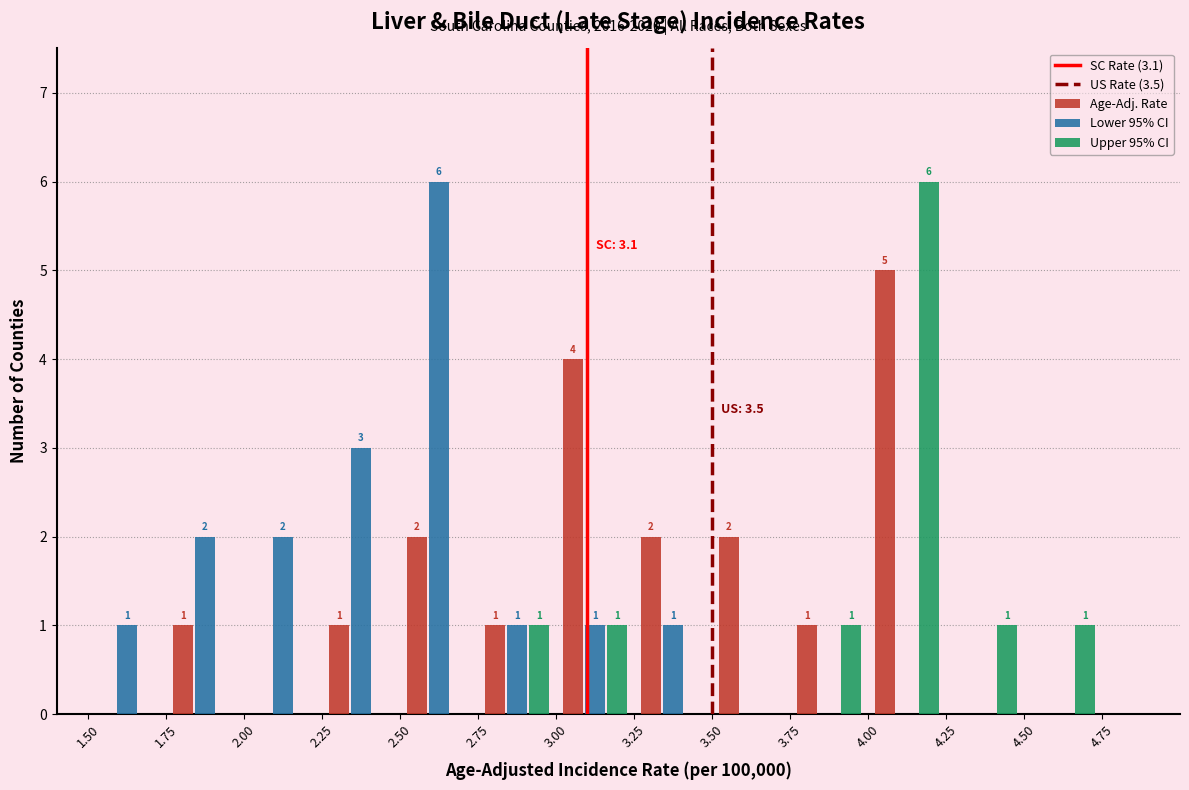

In the Lower 95% CI series, which range on the x-axis has the tallest bar?

2.50 to 2.75